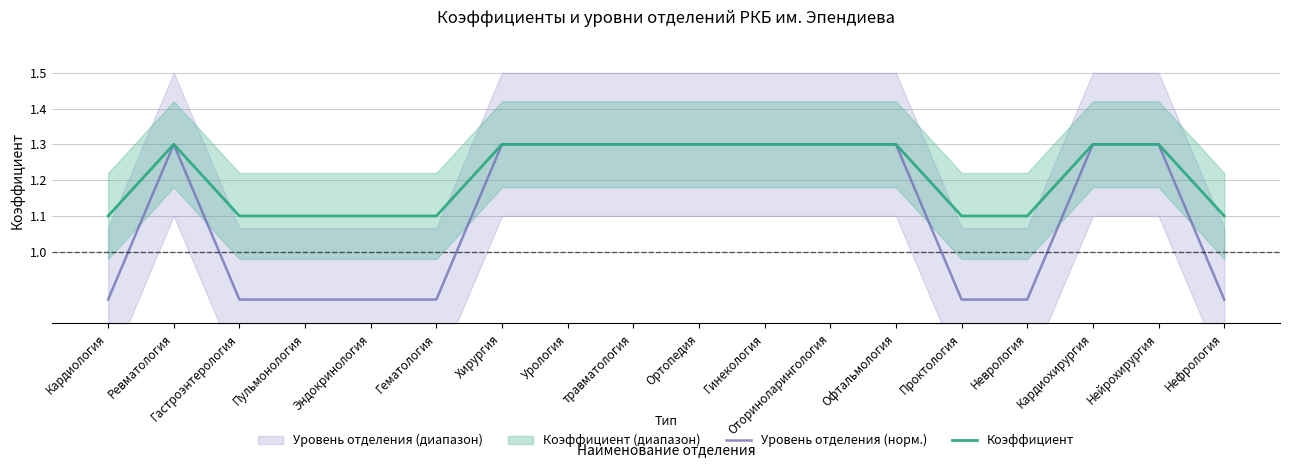

List the series in order of their peak value, highest first.

Уровень отделения (норм.), Коэффициент